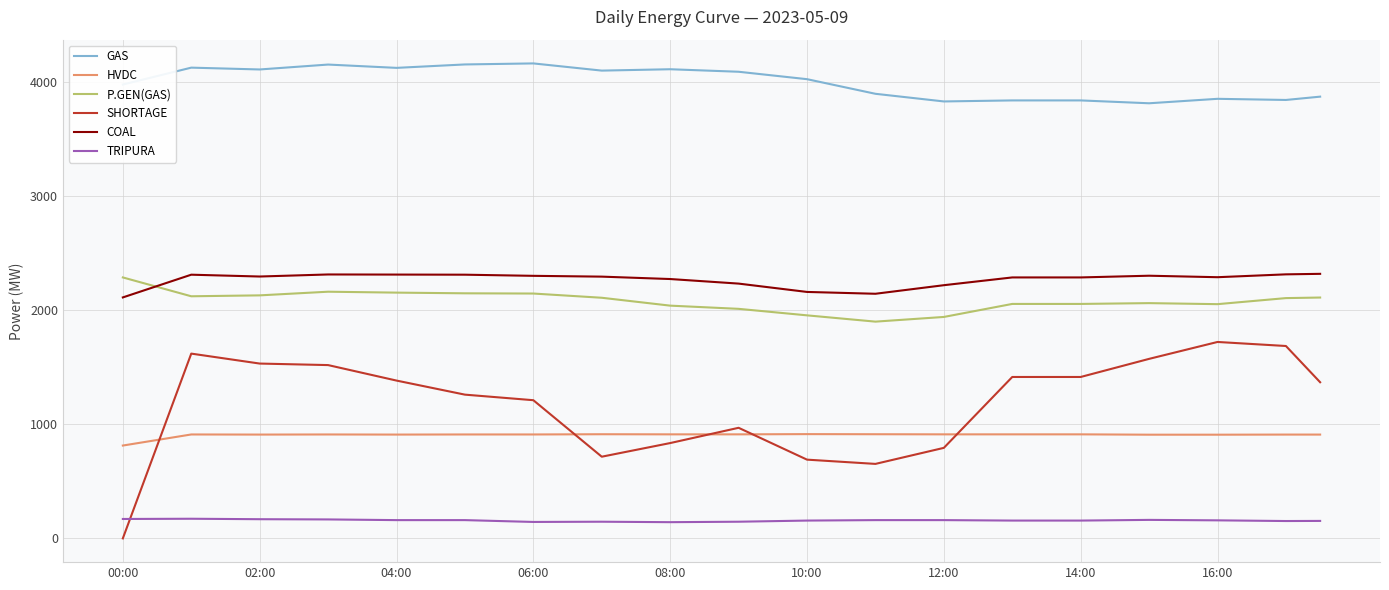

How many categories are shown in the chart?

36